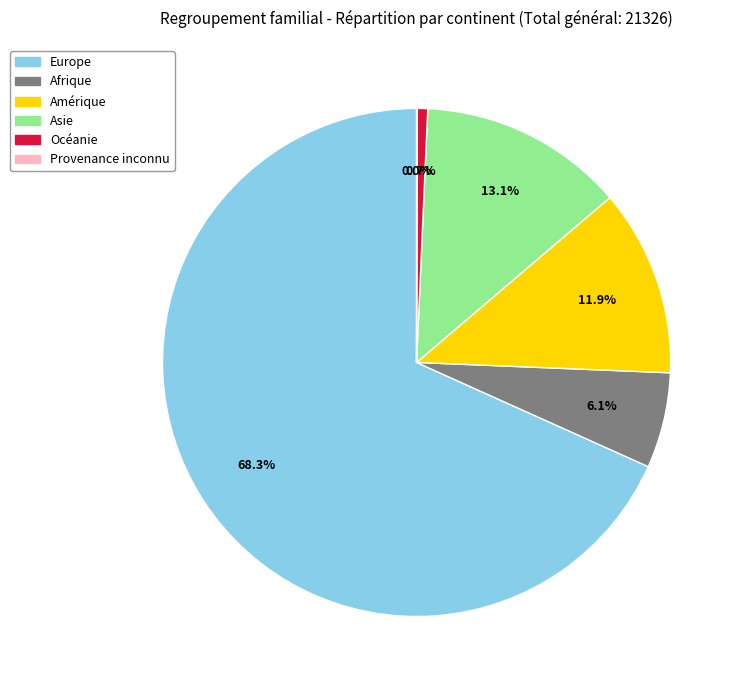

Is it true that Océanie is 12% of the pie?

False